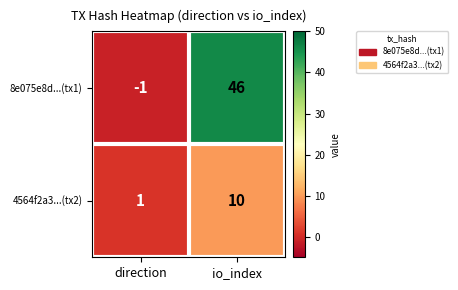

Reading right to left, what are all the values shown in this chart?

8e075e8d...(tx1): 46	-1
4564f2a3...(tx2): 10	1